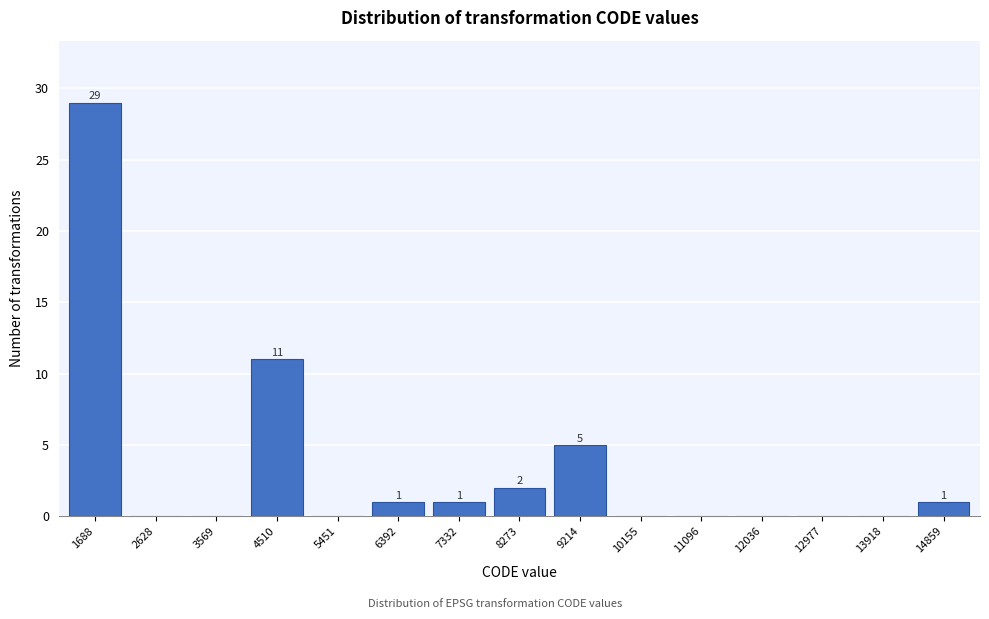

Reading right to left, transcribe all the data shown in this chart.

14859=1	13918=0	12977=0	12036=0	11096=0	10155=0	9214=5	8273=2	7332=1	6392=1	5451=0	4510=11	3569=0	2628=0	1688=29